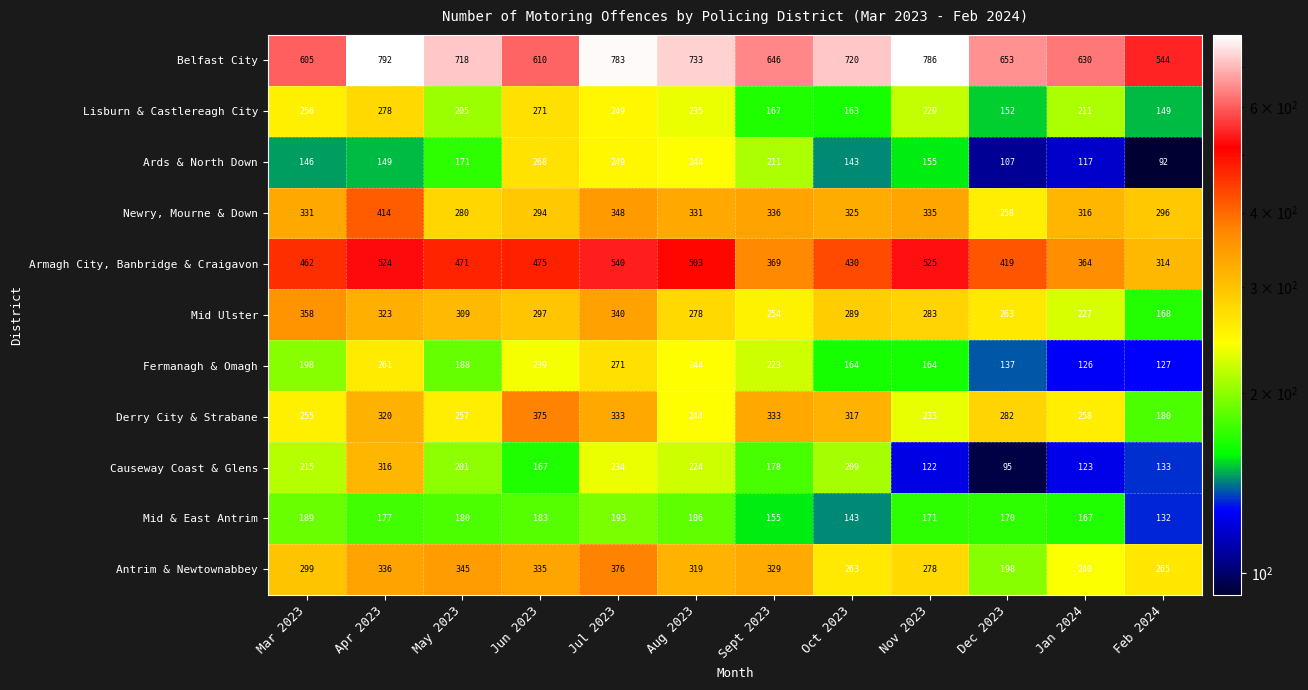

The value of Mid & East Antrim at Mar 2023 is 189. True or false?

True